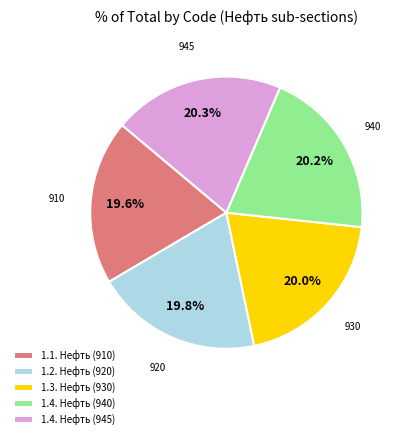

Combined, do 1.3. Нефть (930) and 1.1. Нефть (910) account for over 50%?

No